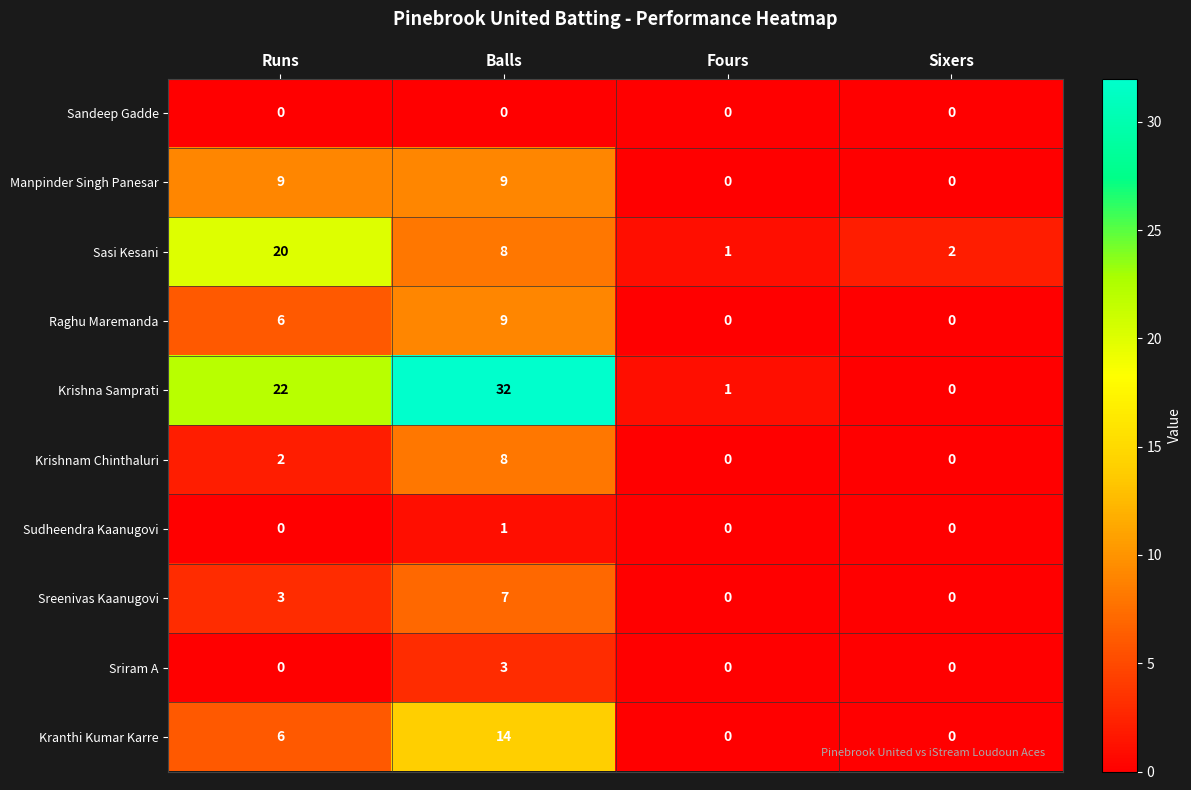

How many data points in Sreenivas Kaanugovi are less than 3?

2